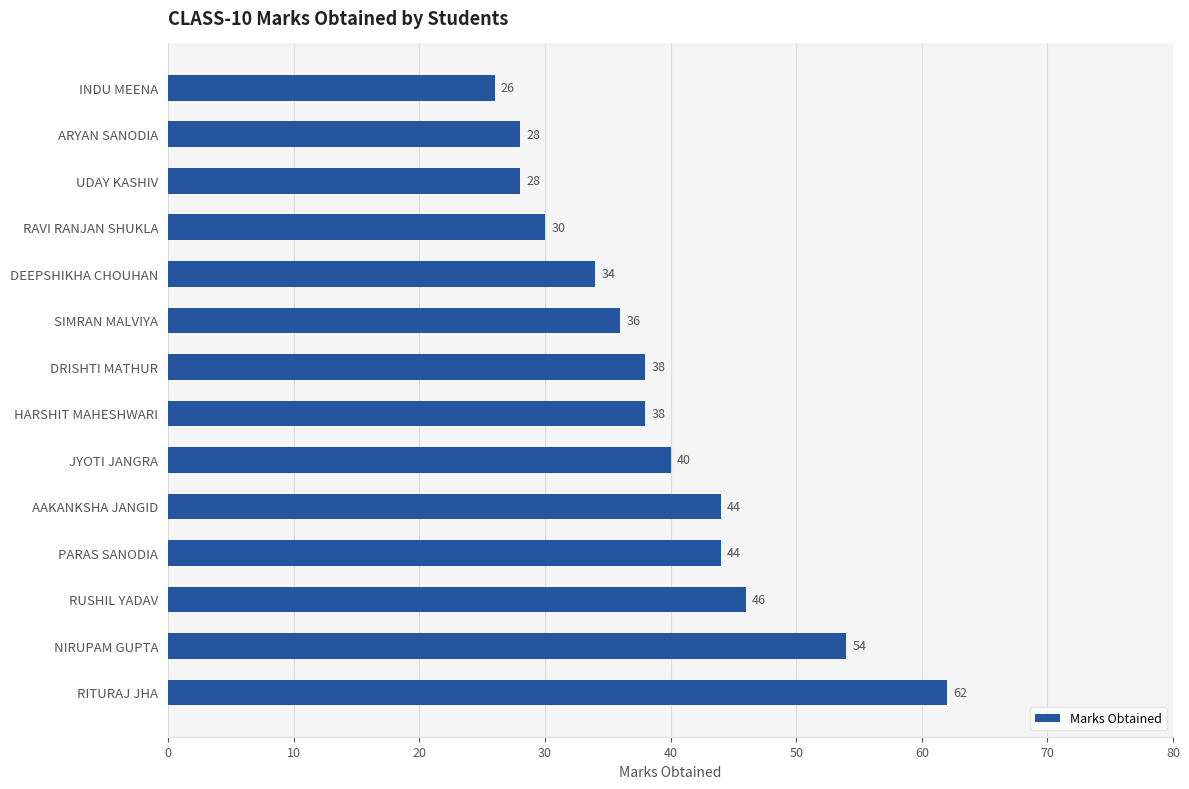

Approximately how many times larger is the value at DEEPSHIKHA CHOUHAN compared to UDAY KASHIV?

1.2